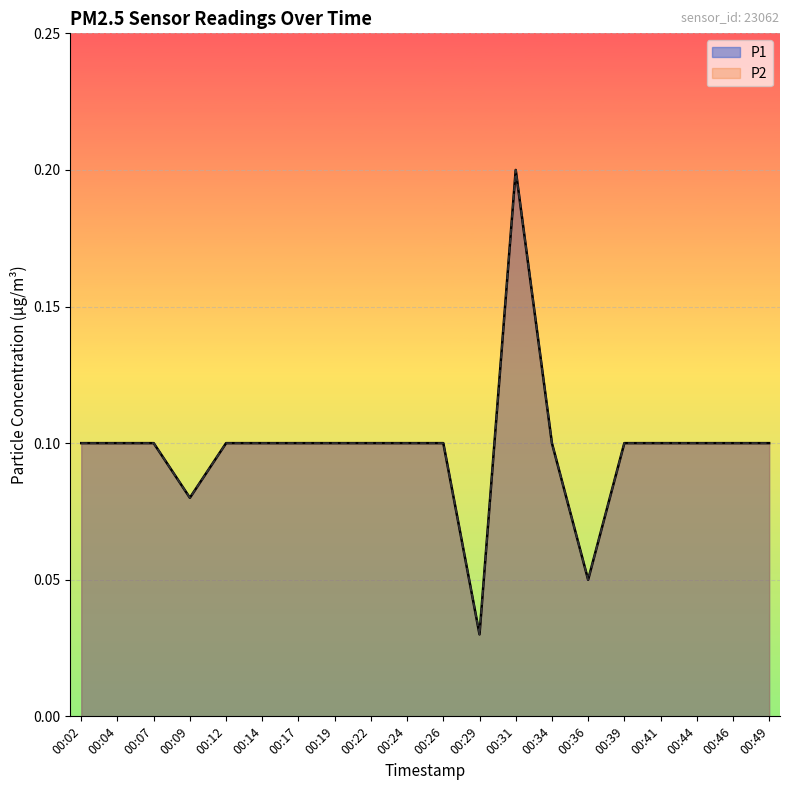

At how many categories does at least one series exceed 0?

20